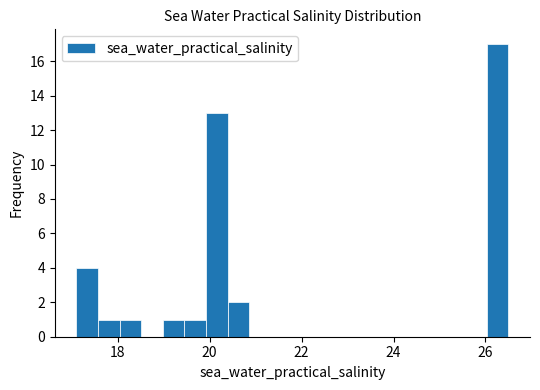

Read against the x-axis, roughly where is the centre of the tallest bar?

26.2